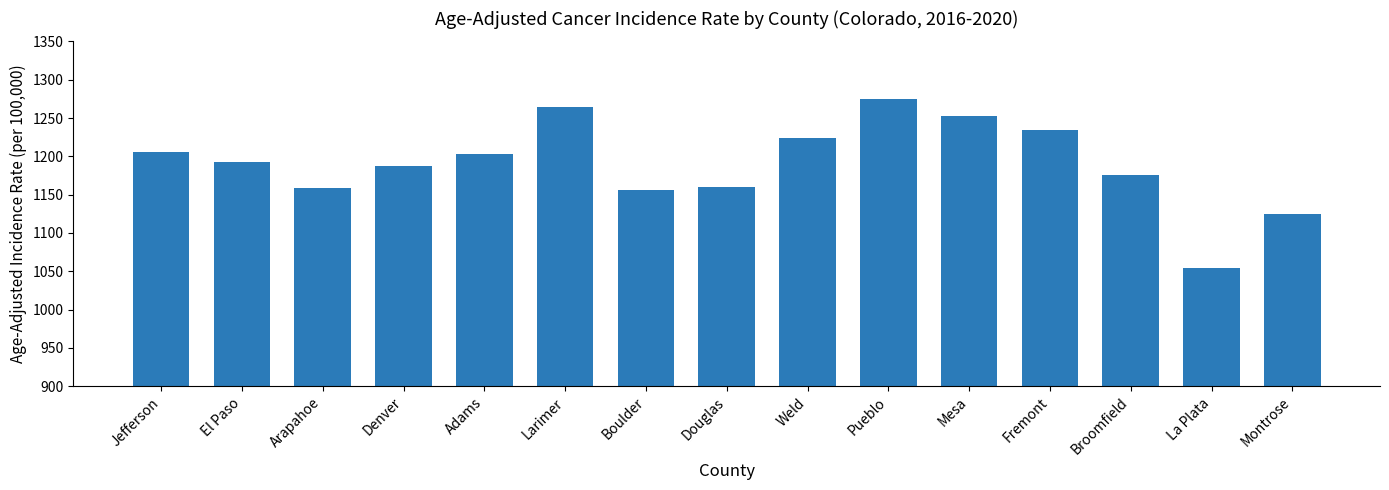

What is the change in value from Larimer to Douglas?

-103.8